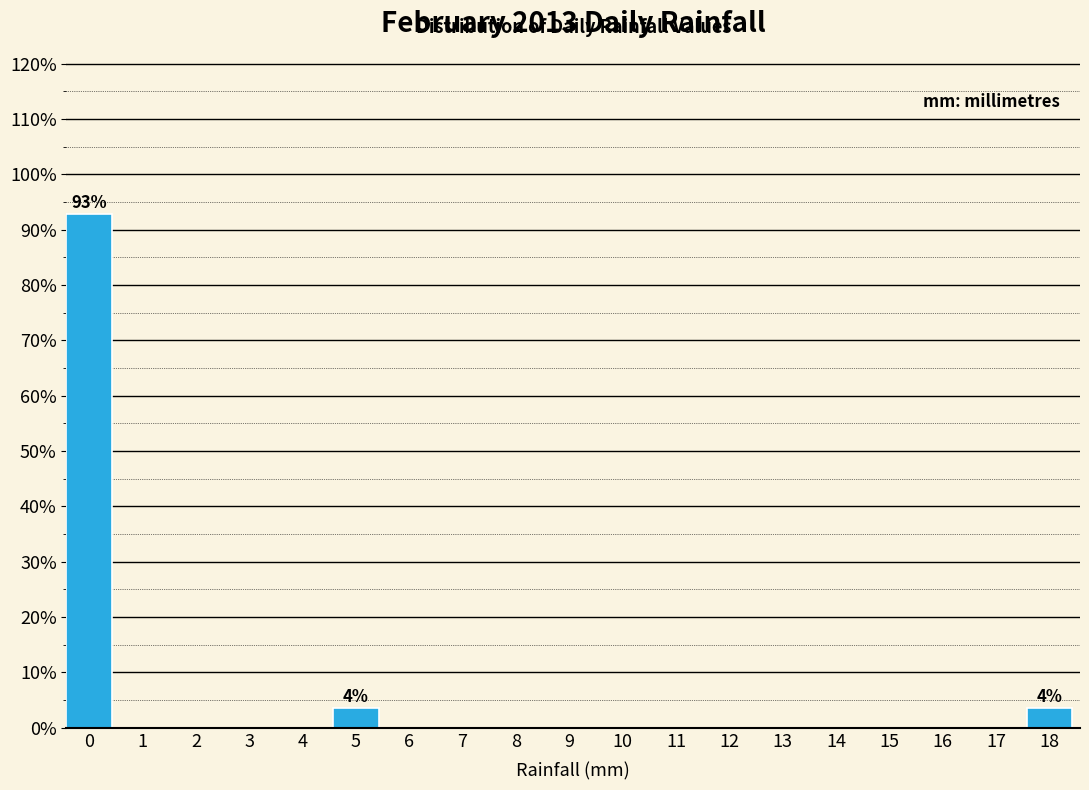

Reading right to left, extract all data points from this chart.

18=3.6	17=0.0	16=0.0	15=0.0	14=0.0	13=0.0	12=0.0	11=0.0	10=0.0	9=0.0	8=0.0	7=0.0	6=0.0	5=3.6	4=0.0	3=0.0	2=0.0	1=0.0	0=92.9